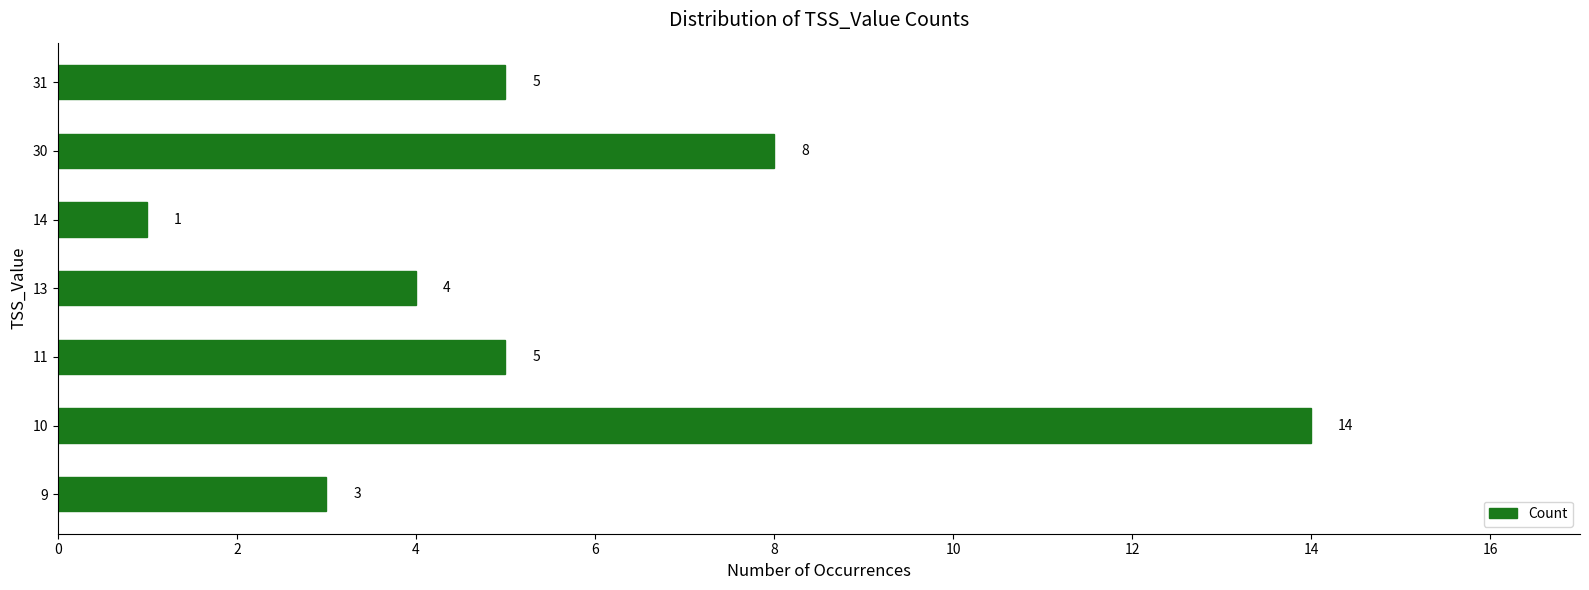

Between 9 and 14, which is larger?

9